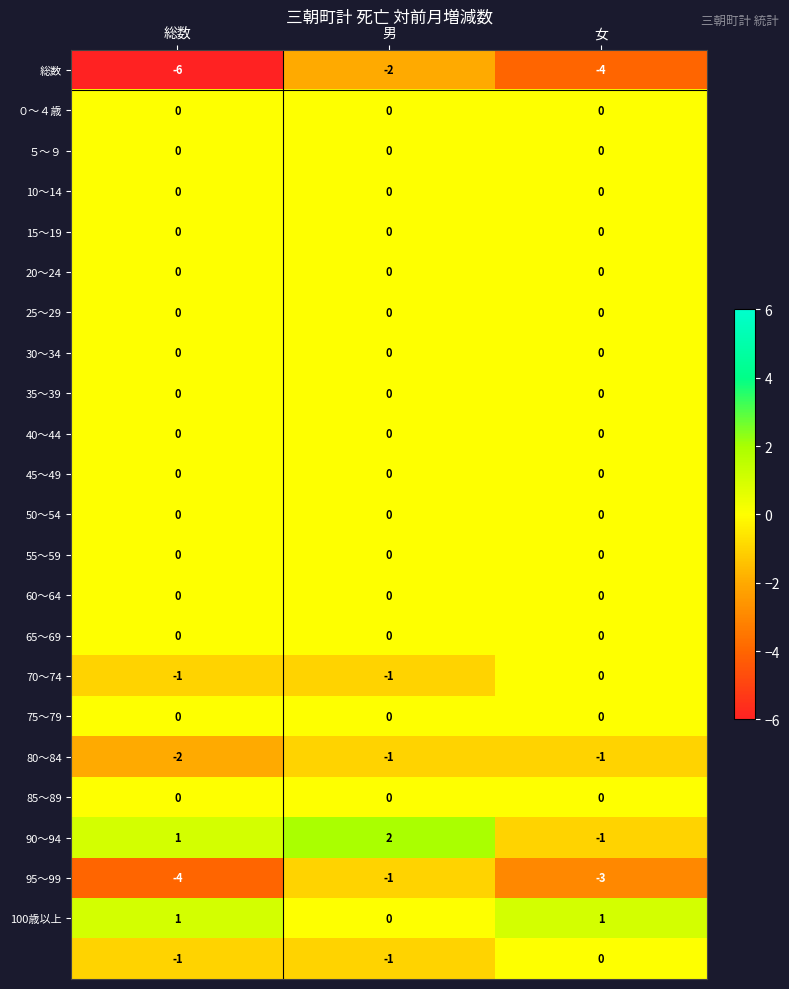

What is the spread (max minus min) of values at 男?

4